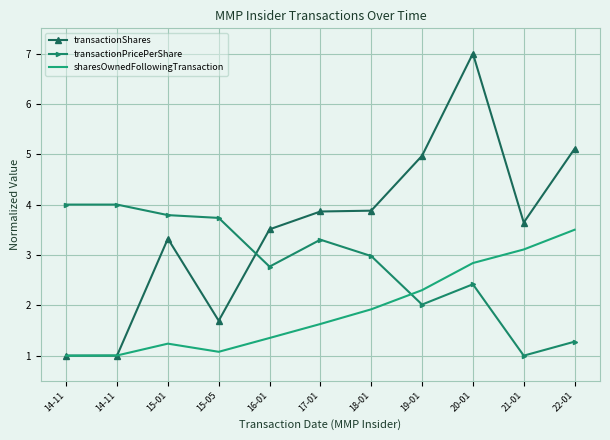

List the series in order of their overall mean, lowest first.

sharesOwnedFollowingTransaction, transactionPricePerShare, transactionShares